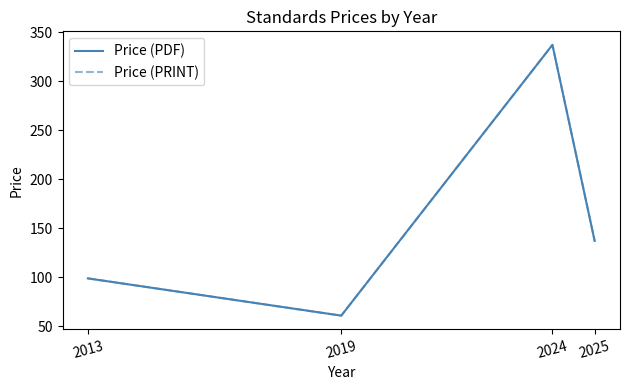

True or false: Price (PRINT) and Price (PDF) cross at least once.

False